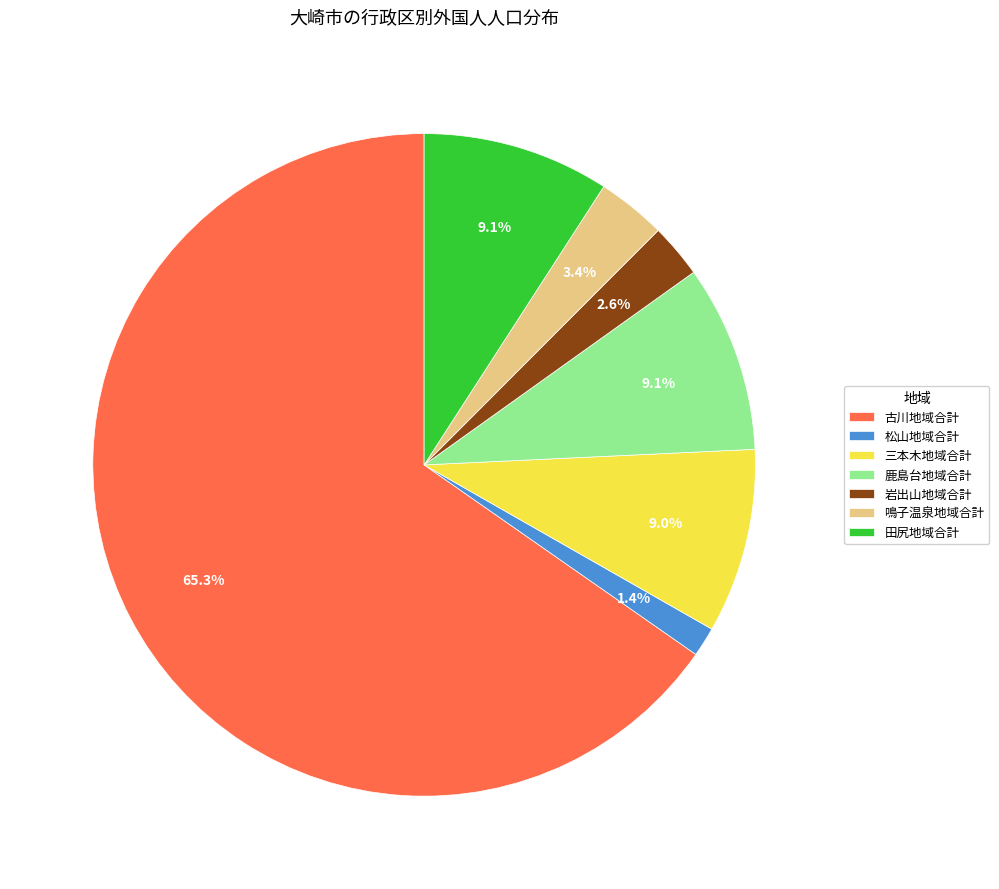

Which category has the biggest portion of the pie?

古川地域合計